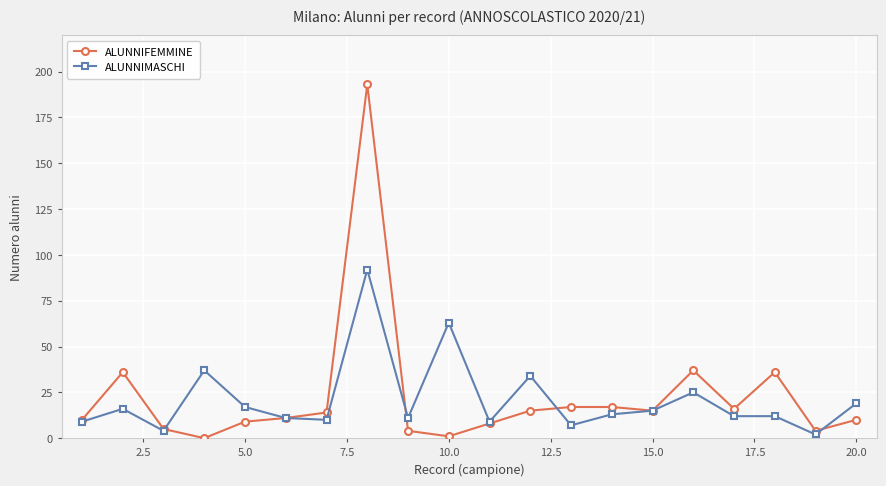

Which series has the largest range (max minus min)?

ALUNNIFEMMINE